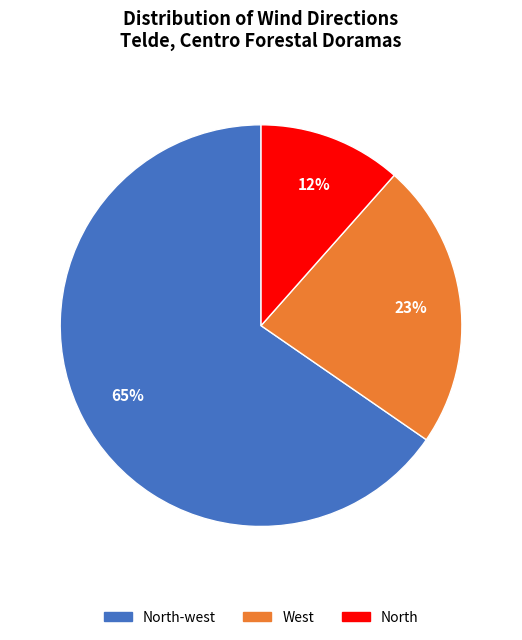

Does any single category account for the majority?

Yes